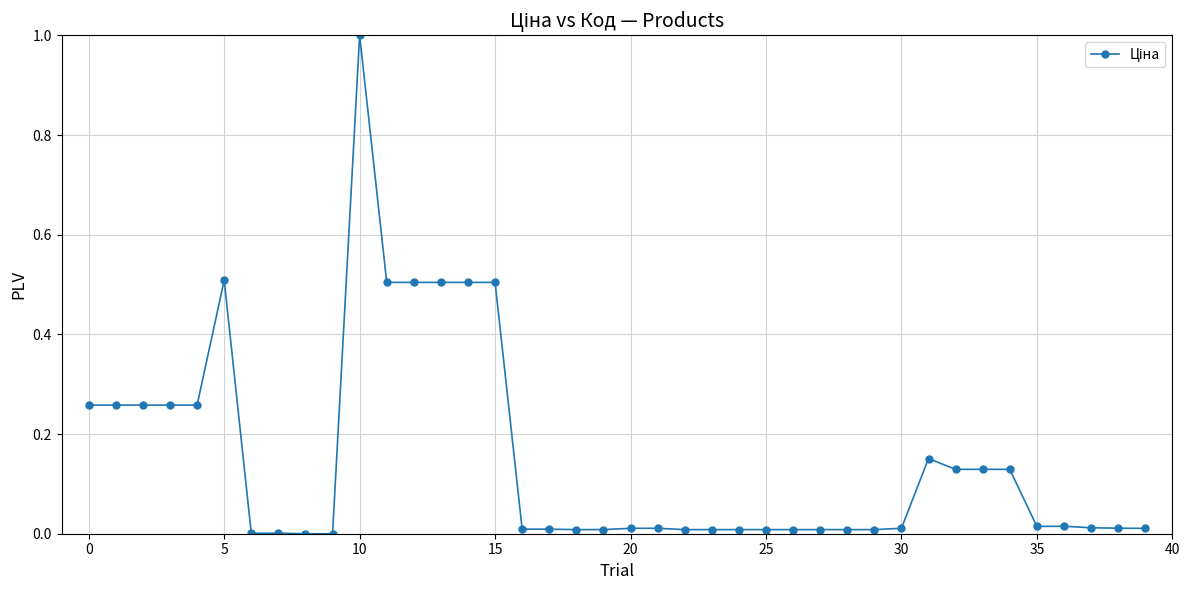

What is the greatest value displayed?

1.0